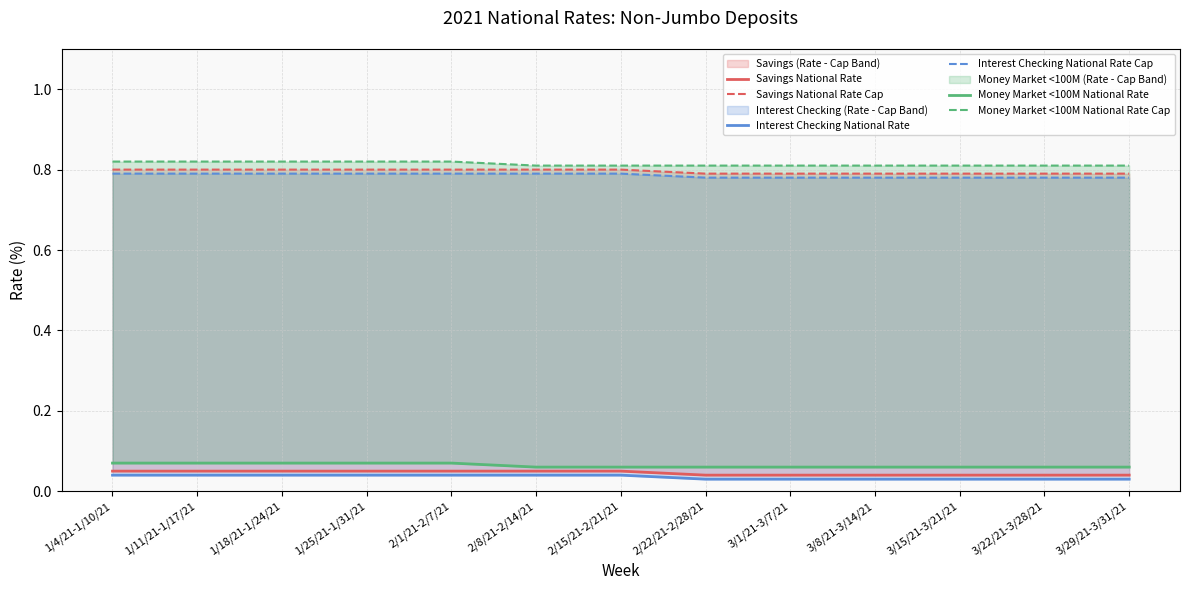

At which label does Savings National Rate Cap reach its minimum?

2/22/21-2/28/21